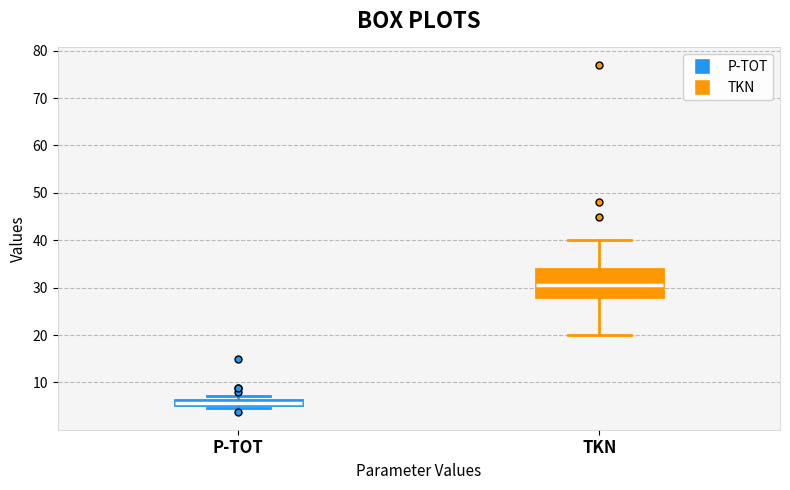

Where is the upper edge of the box for P-TOT on the y-axis? The values are not printed on the chart, so give them approximately, as read against the axis.

6